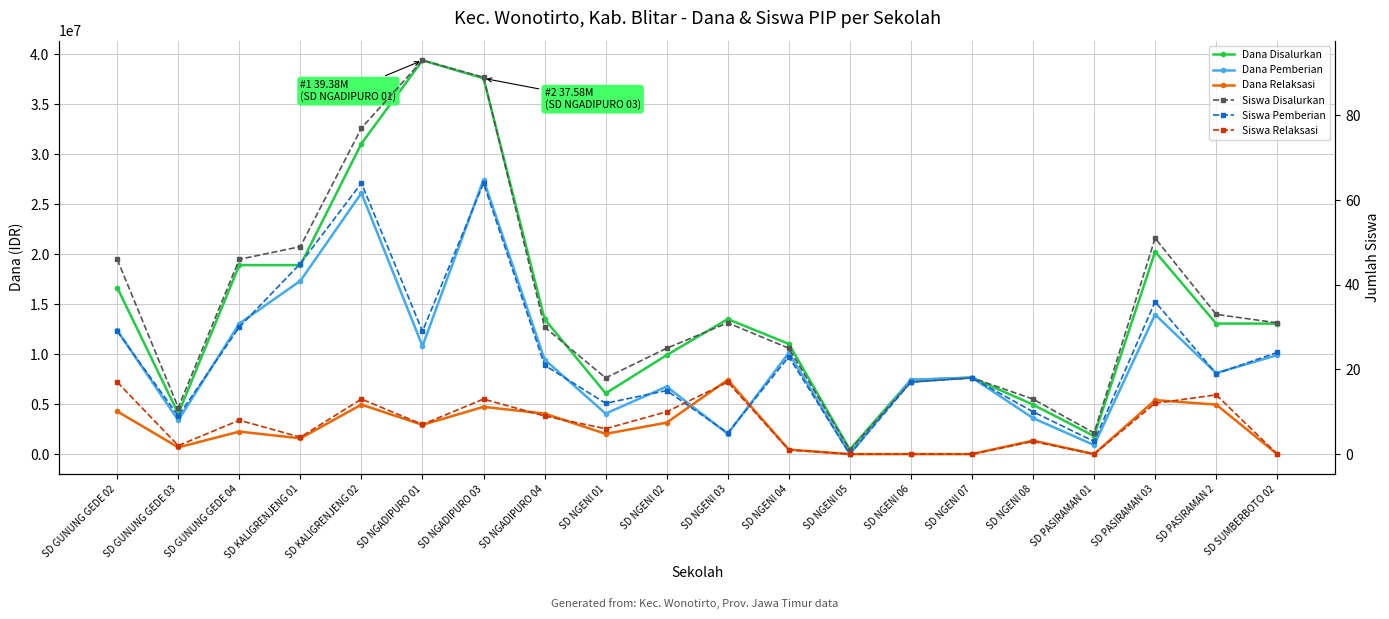

At which category does Siswa Relaksasi reach its first local valley?

SD GUNUNG GEDE 03